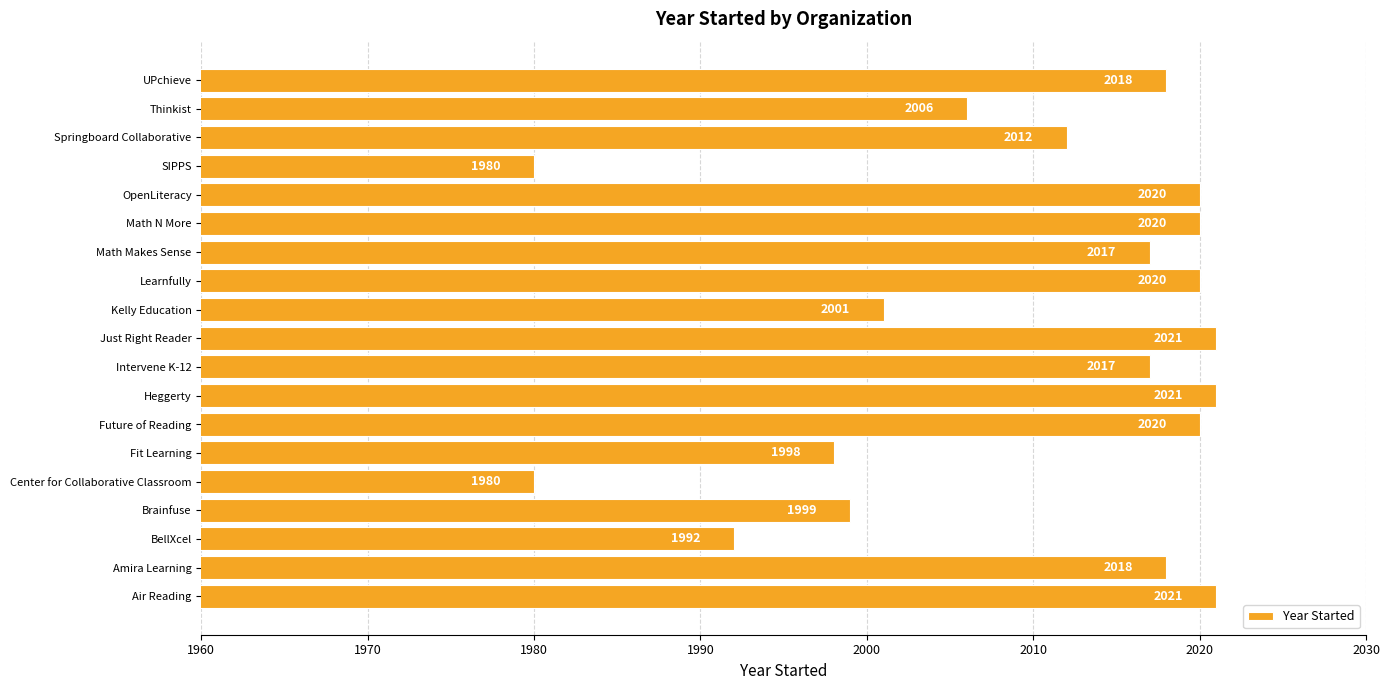

What is the sum of the values at Intervene K-12 and Just Right Reader?

4038